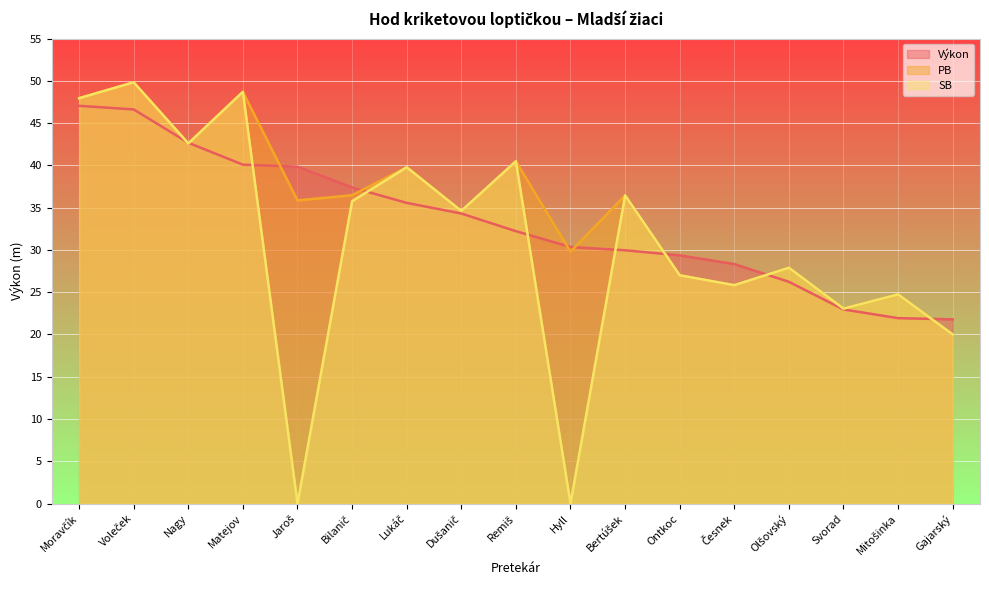

True or false: PB and SB intersect in this chart.

False